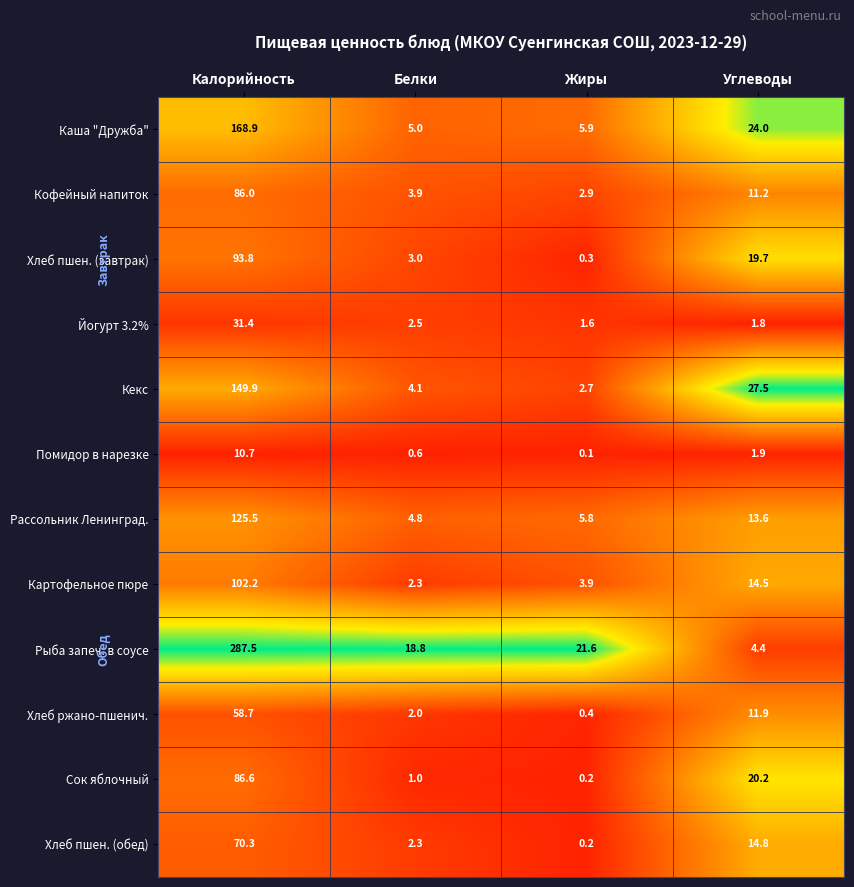

Which series changed the most between Калорийность and Белки?

Рыба запеч. в соусе